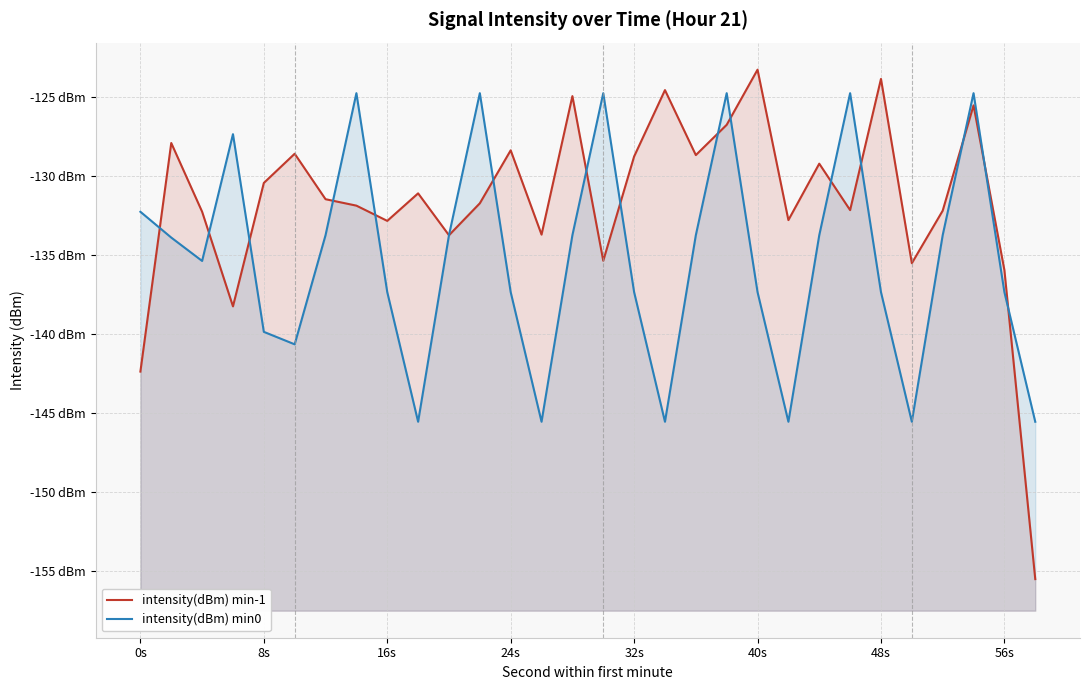

What is the difference between the highest and lowest values at 24s?

9.0